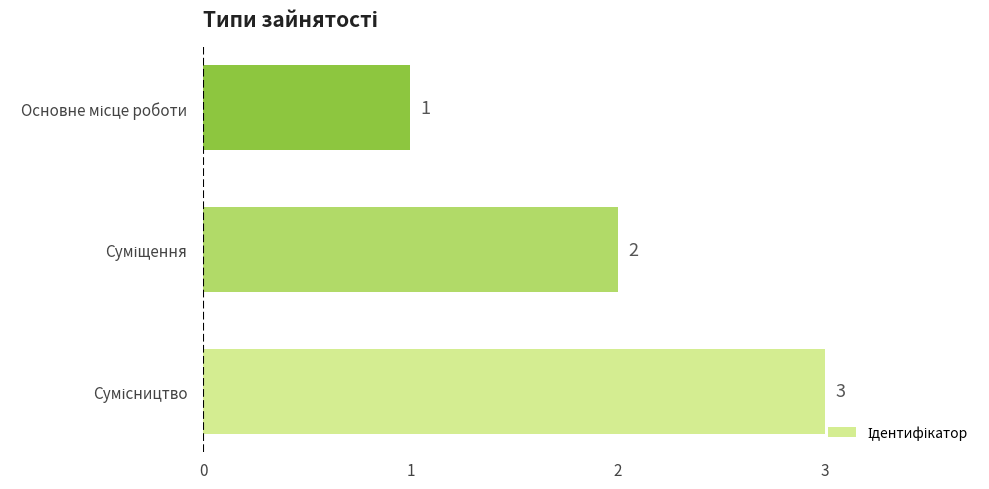

What is the sum of all values?

6